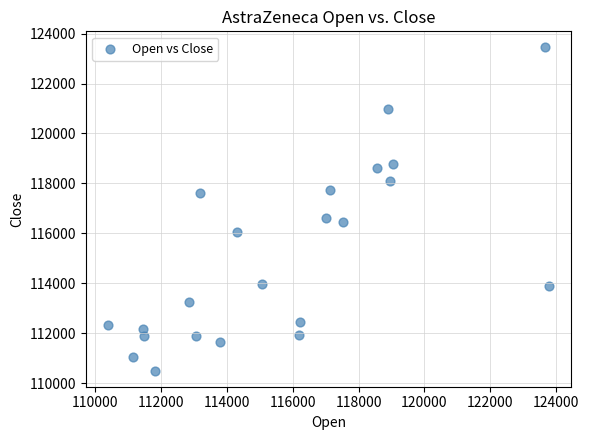

What is the range of Y values (max minus min)?

12945